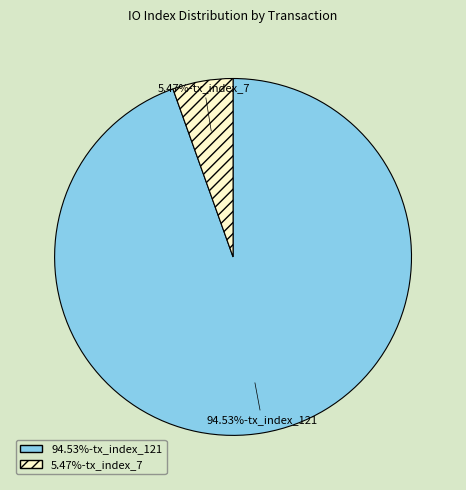

Is there a majority slice in this chart?

Yes